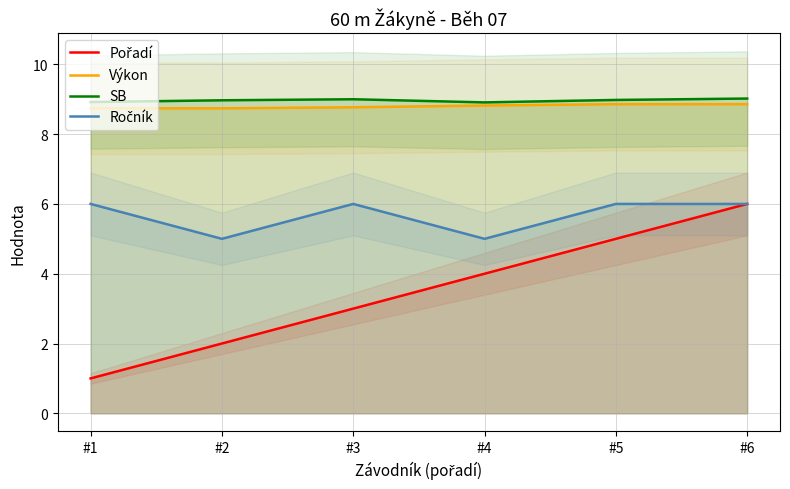

What is the difference between the maximum and minimum values in the Ročník series?

1.0